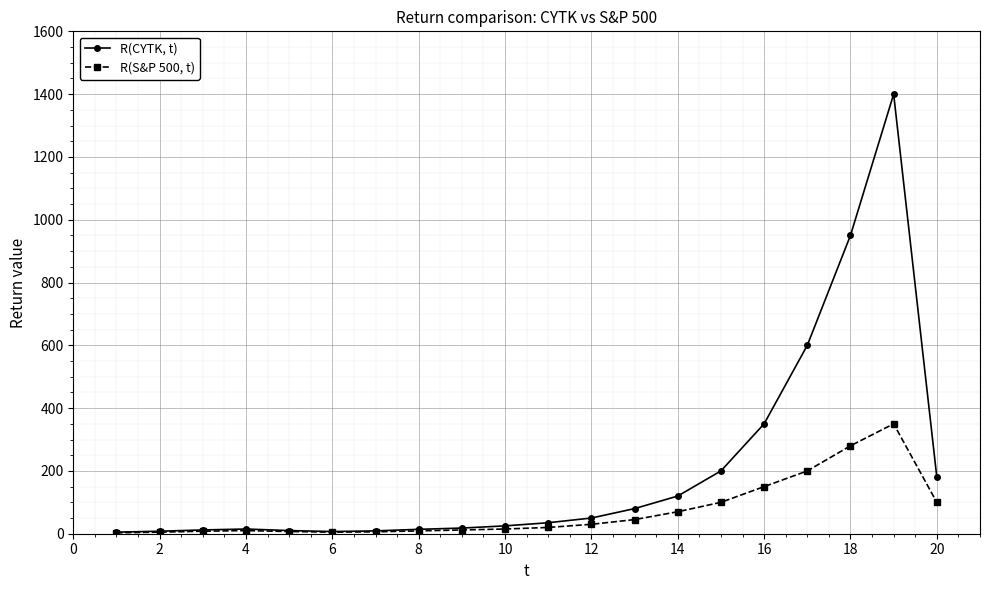

What is the maximum value shown in the chart?

1400